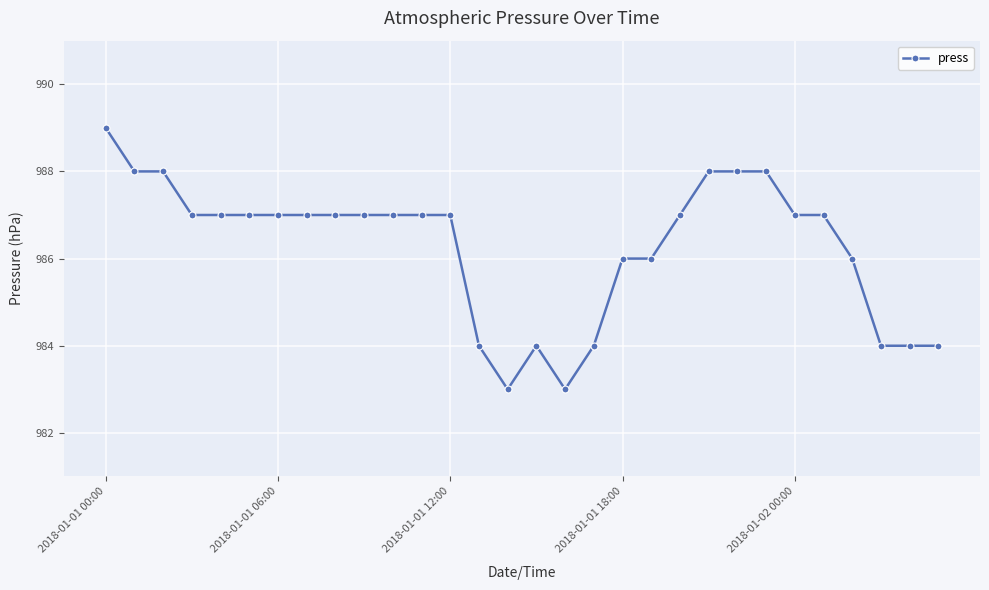

Reading right to left, list all the values displayed in this chart.

984	984	984	986	987	987	988	988	988	987	986	986	984	983	984	983	984	987	987	987	987	987	987	987	987	987	987	988	988	989